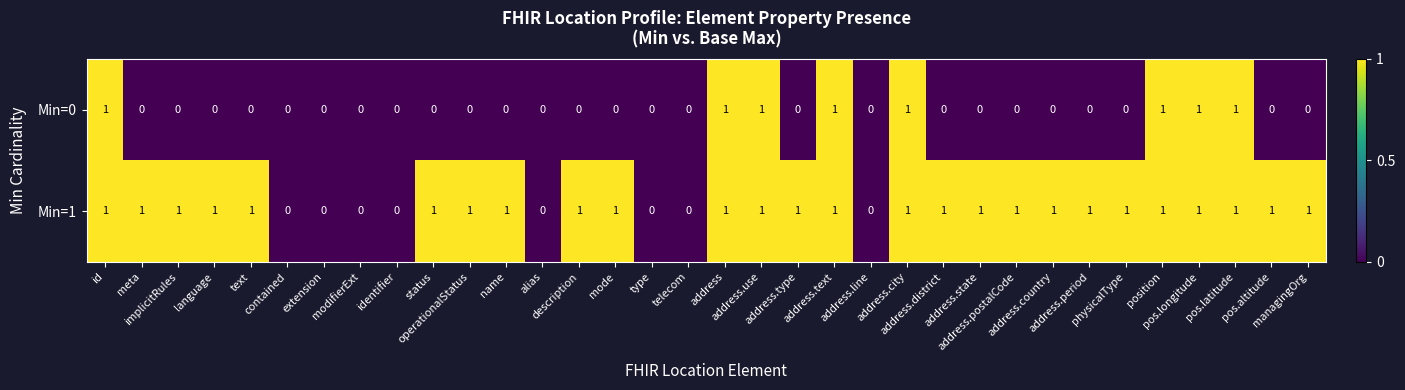

Count the number of categories in the chart.

34